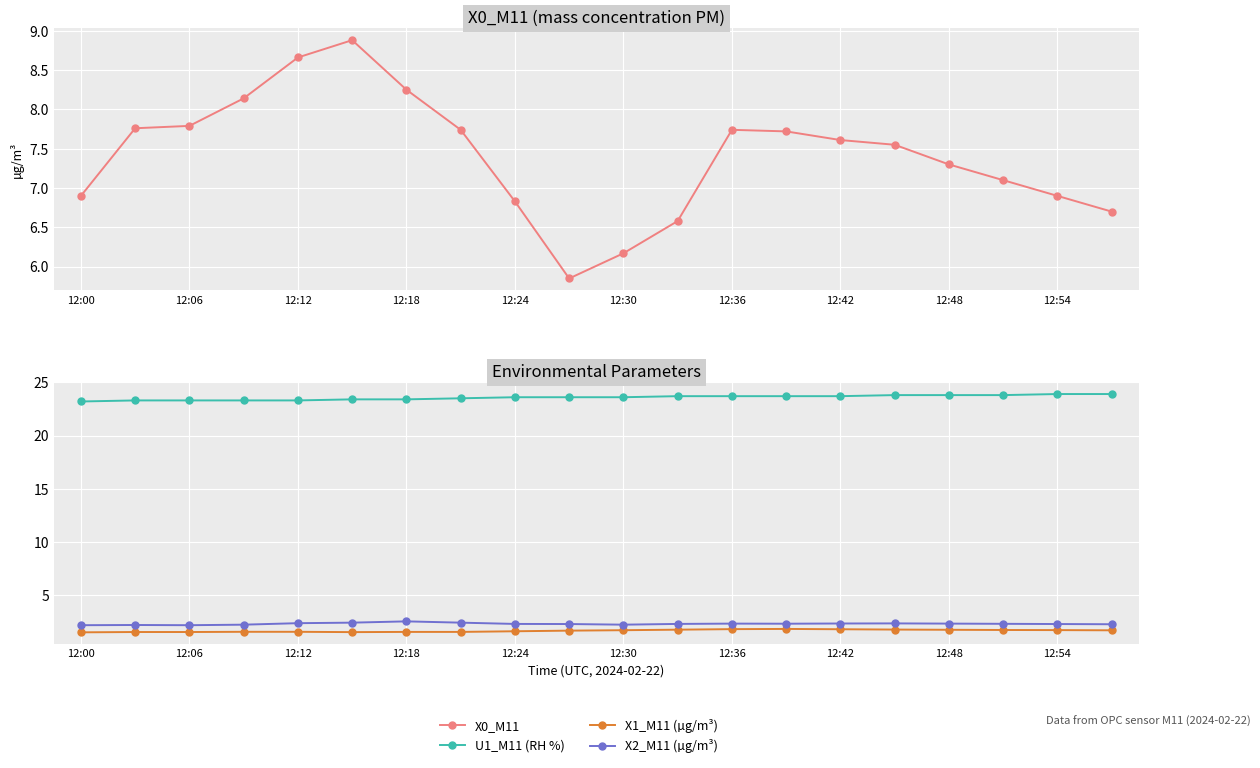

What is the sum of the X1_M11 (µg/m³) values at 12:24 and 12:12?

3.2